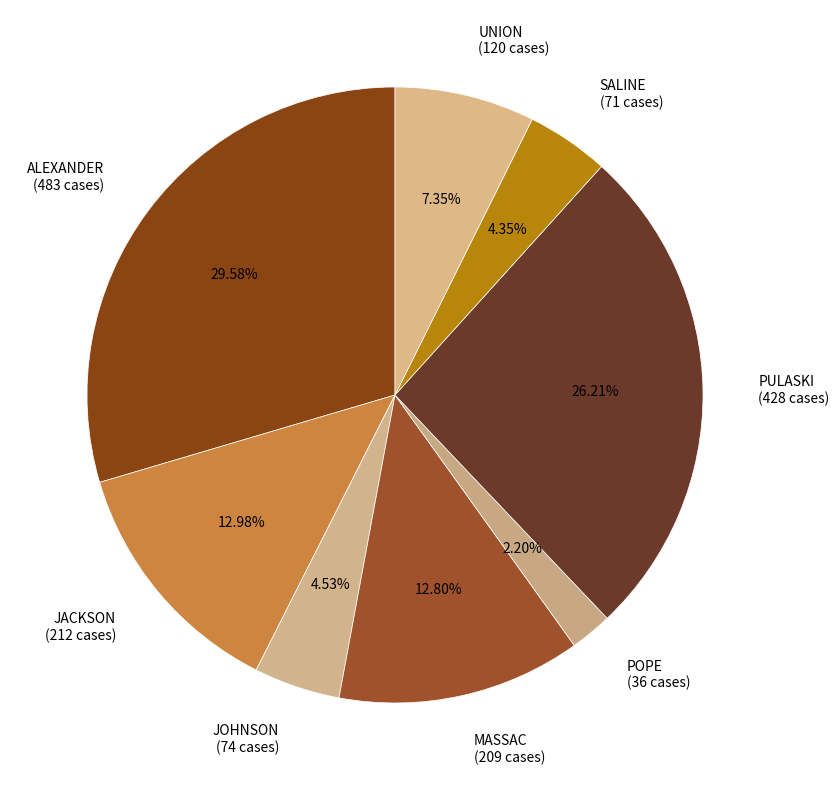

Which category has the smallest portion of the pie?

POPE